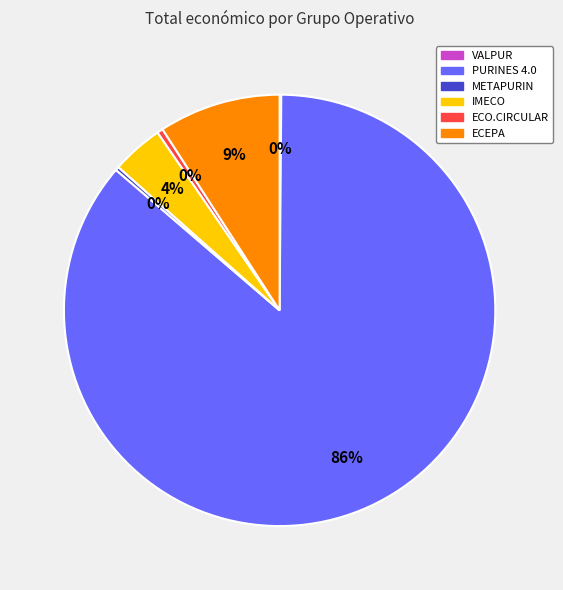

Which slice represents more than half of the pie?

PURINES 4.0